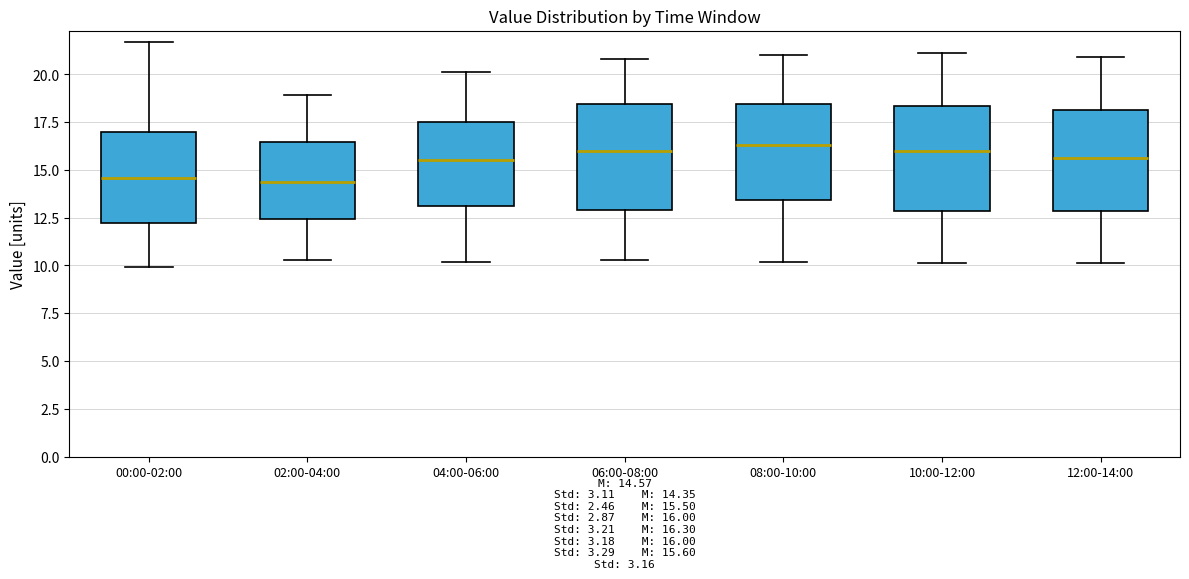

Reading left to right, transcribe this box plot: for each box, give where its median line is, the range the box spans, and where its two whiskers end, as read against the y-axis. The values are not printed on the chart, so give them approximately, as read against the axis.

00:00-02:00: median 14.5, box 12.0 to 17.0, whiskers 10.0 to 21.5
02:00-04:00: median 14.5, box 12.5 to 16.5, whiskers 10.5 to 19.0
04:00-06:00: median 15.5, box 13.0 to 17.5, whiskers 10.0 to 20.0
06:00-08:00: median 16.0, box 13.0 to 18.5, whiskers 10.5 to 21.0
08:00-10:00: median 16.5, box 13.5 to 18.5, whiskers 10.0 to 21.0
10:00-12:00: median 16.0, box 13.0 to 18.5, whiskers 10.0 to 21.0
12:00-14:00: median 15.5, box 13.0 to 18.0, whiskers 10.0 to 21.0